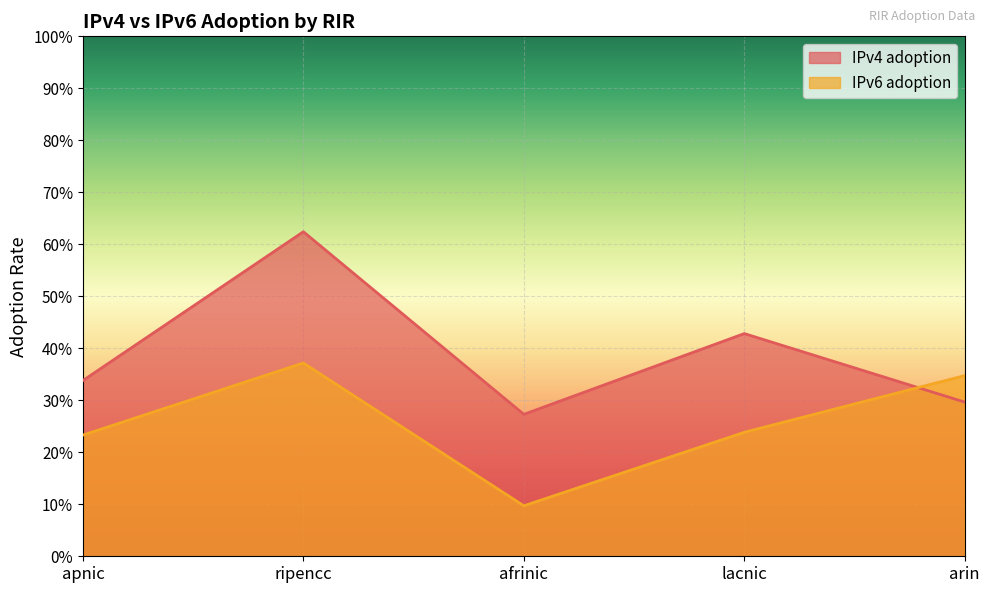

At which category is the sum across all series the highest?

ripencc